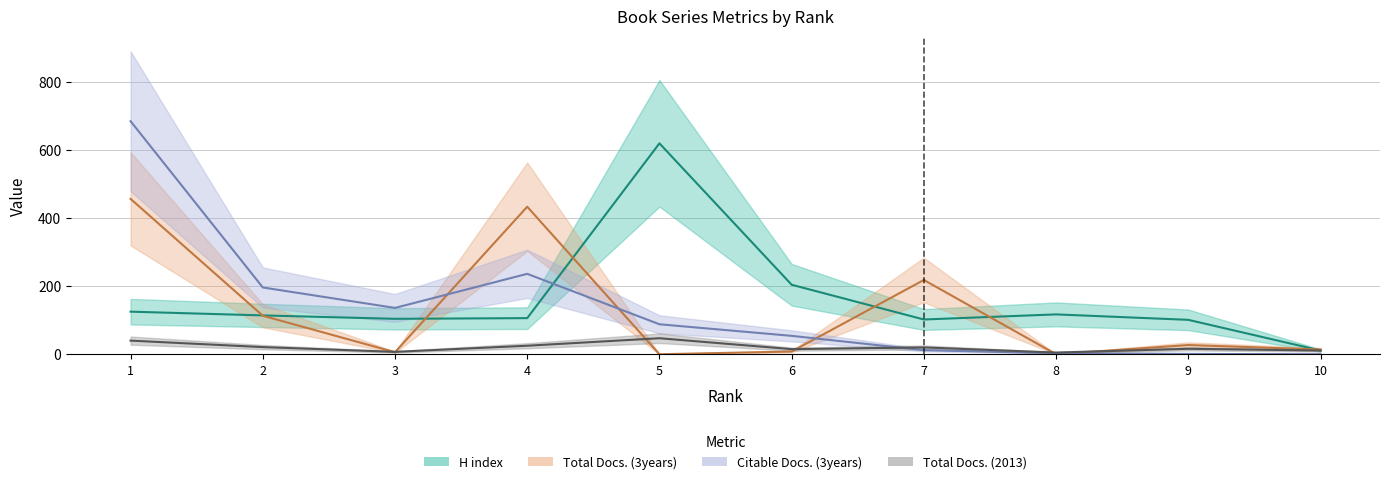

How many data points in Total Docs. (2013) are above 20?

4